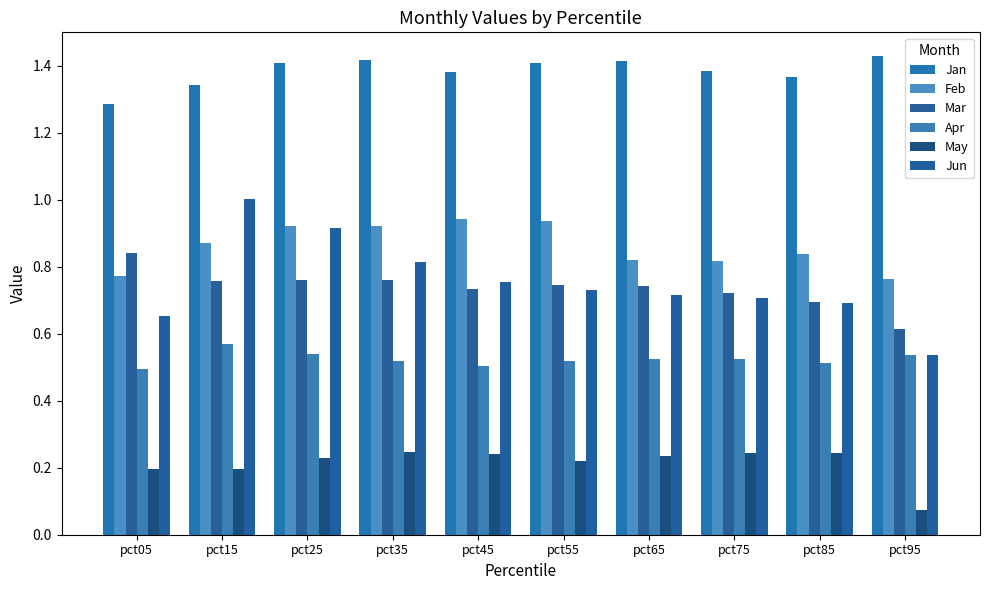

How many data points does each series have?

10